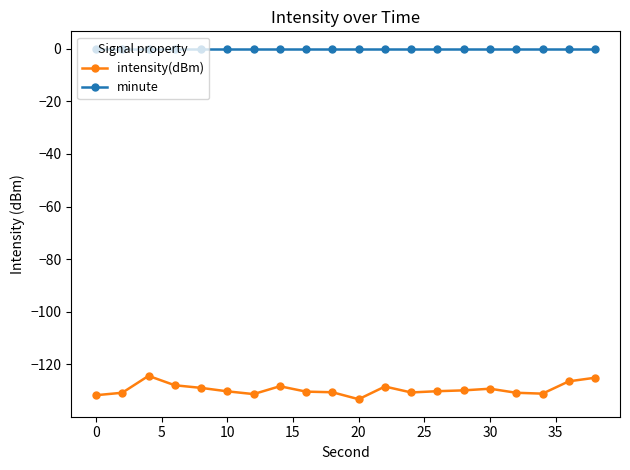

What is the minimum value for intensity(dBm)?

-133.3